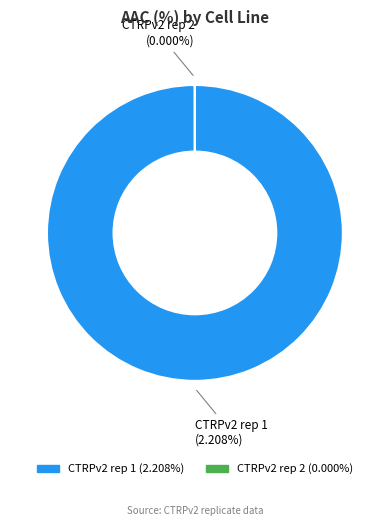

To the nearest percent, what is the combined percentage of CTRPv2 rep 2 and CTRPv2 rep 1?

100%